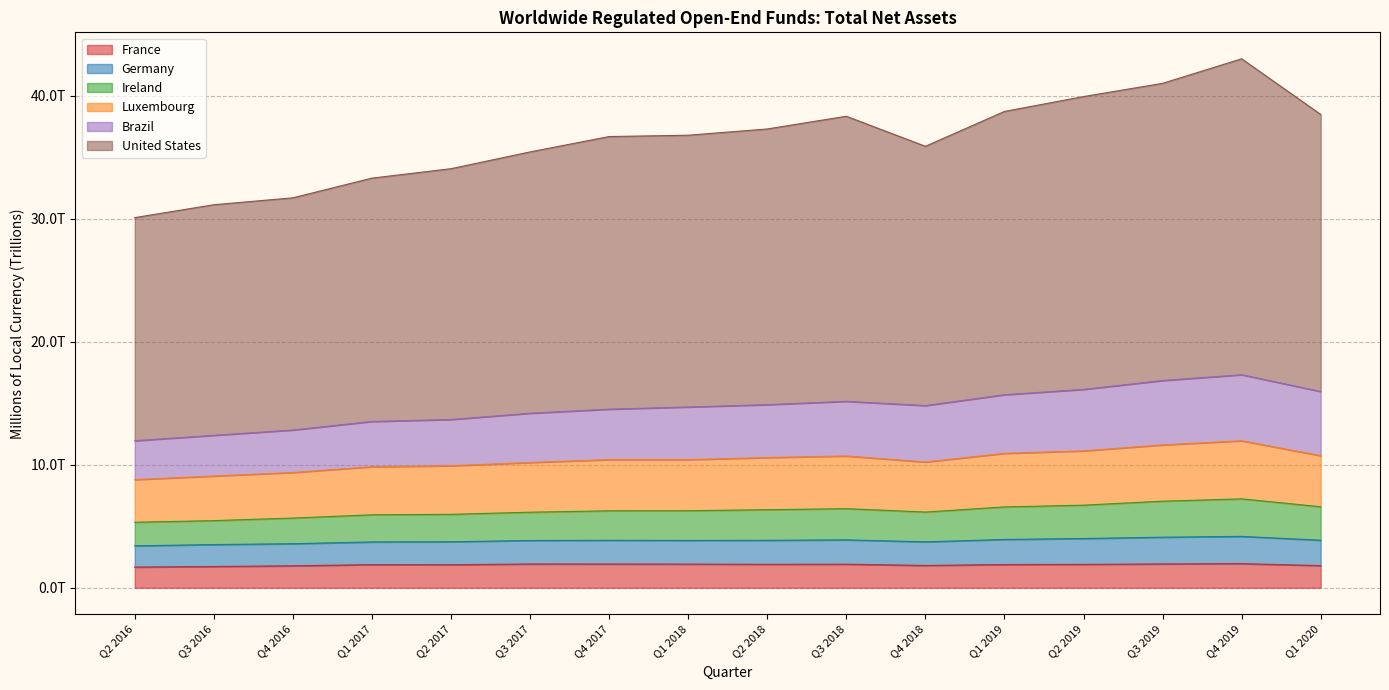

What is the average value of the France series?

1.9